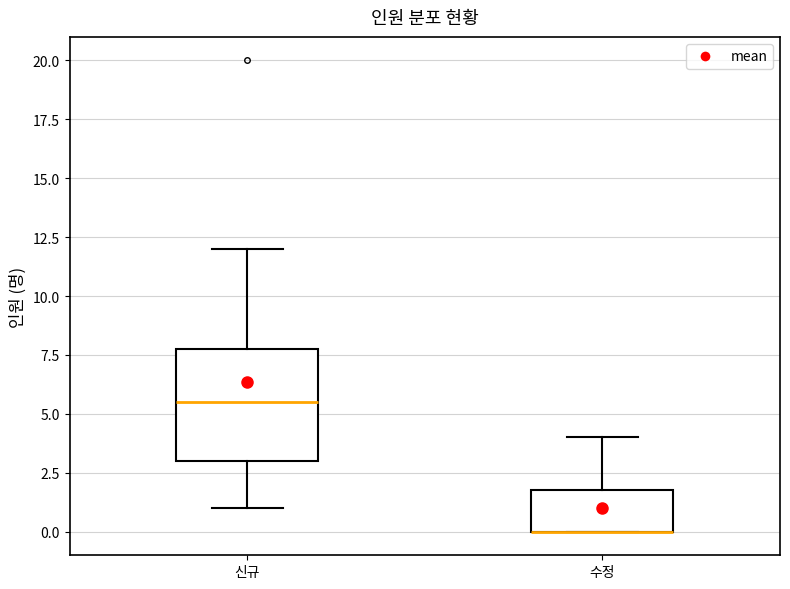

Reading left to right, transcribe this box plot: for each box, give where its median line is, the range the box spans, and where its two whiskers end, as read against the y-axis. The values are not printed on the chart, so give them approximately, as read against the axis.

신규: median 5.5, box 3.0 to 8.0, whiskers 1.0 to 12.0
수정: median 0.0 (drawn on the box's lower edge), box 0.0 to 2.0, whiskers 0.0 to 4.0